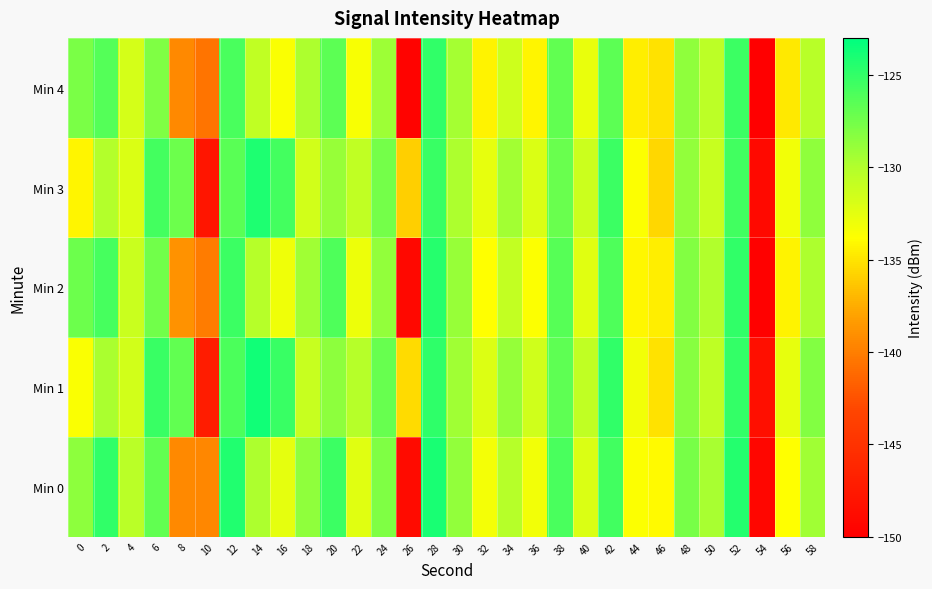

Reading right to left, transcribe all the data shown in this chart.

Min 0: 58=-129.3	56=-133.8	54=-149.3	52=-124.5	50=-129.5	48=-127.7	46=-134.0	44=-133.7	42=-125.6	40=-132.0	38=-125.9	36=-133.2	34=-130.3	32=-133.2	30=-128.7	28=-124.0	26=-148.8	24=-128.0	22=-132.4	20=-125.4	18=-128.6	16=-132.5	14=-129.8	12=-124.3	10=-139.5	8=-139.4	6=-126.9	4=-130.4	2=-124.9	0=-128.6
Min 1: 58=-128.1	56=-132.7	54=-148.5	52=-125.1	50=-130.6	48=-128.3	46=-135.1	44=-133.2	42=-124.9	40=-130.8	38=-126.7	36=-131.5	34=-128.9	32=-132.1	30=-129.3	28=-124.8	26=-135.4	24=-127.1	22=-130.2	20=-128.5	18=-131.1	16=-125.3	14=-123.7	12=-126.0	10=-147.2	8=-126.8	6=-125.2	4=-131.6	2=-129.6	0=-133.6
Min 2: 58=-129.8	56=-134.3	54=-149.8	52=-124.9	50=-130.0	48=-128.1	46=-134.6	44=-134.1	42=-126.1	40=-132.3	38=-126.4	36=-133.7	34=-130.9	32=-133.8	30=-129.0	28=-124.5	26=-149.1	24=-128.7	22=-133.0	20=-126.1	18=-129.3	16=-133.1	14=-130.2	12=-125.4	10=-140.1	8=-138.9	6=-127.5	4=-131.2	2=-125.8	0=-127.3
Min 3: 58=-128.6	56=-133.2	54=-149.0	52=-125.6	50=-131.1	48=-128.8	46=-135.6	44=-133.7	42=-125.4	40=-131.3	38=-127.2	36=-132.0	34=-129.4	32=-132.6	30=-129.8	28=-125.3	26=-135.9	24=-127.6	22=-130.7	20=-129.0	18=-131.6	16=-125.7	14=-124.2	12=-126.5	10=-147.8	8=-127.3	6=-125.7	4=-132.0	2=-130.1	0=-134.2
Min 4: 58=-130.3	56=-134.8	54=-150.3	52=-125.4	50=-130.5	48=-128.6	46=-135.1	44=-134.6	42=-126.6	40=-132.8	38=-126.9	36=-134.2	34=-131.4	32=-134.3	30=-129.5	28=-125.0	26=-149.6	24=-129.2	22=-133.5	20=-126.6	18=-129.8	16=-133.6	14=-130.7	12=-125.9	10=-140.6	8=-139.4	6=-128.0	4=-131.7	2=-126.3	0=-127.8